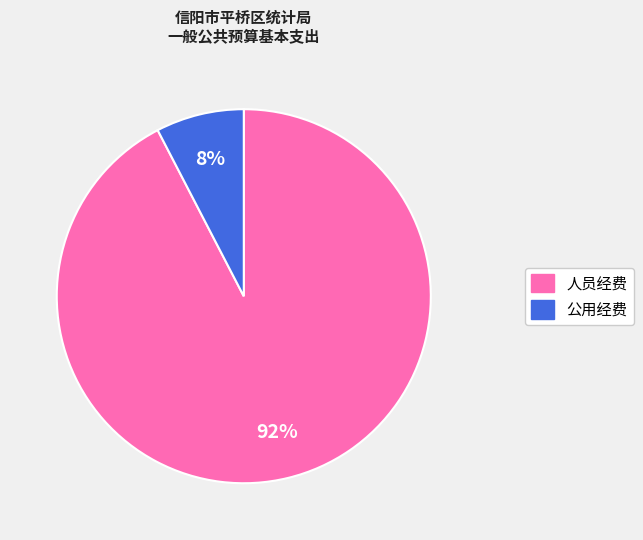

Which slice is the smallest?

公用经费